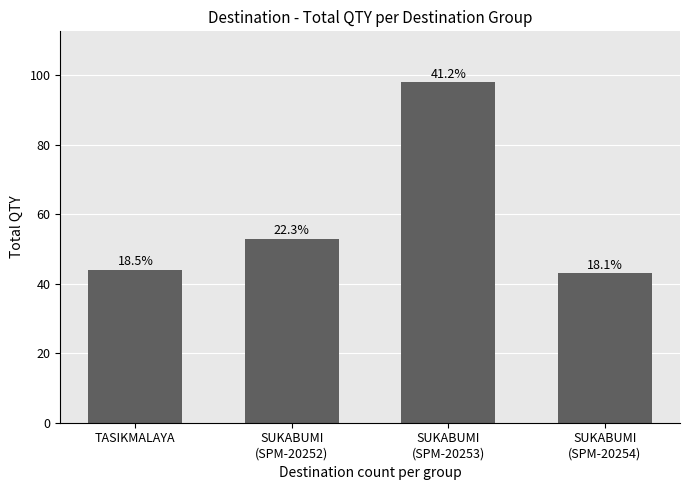

Reading right to left, transcribe all the data shown in this chart.

43	98	53	44